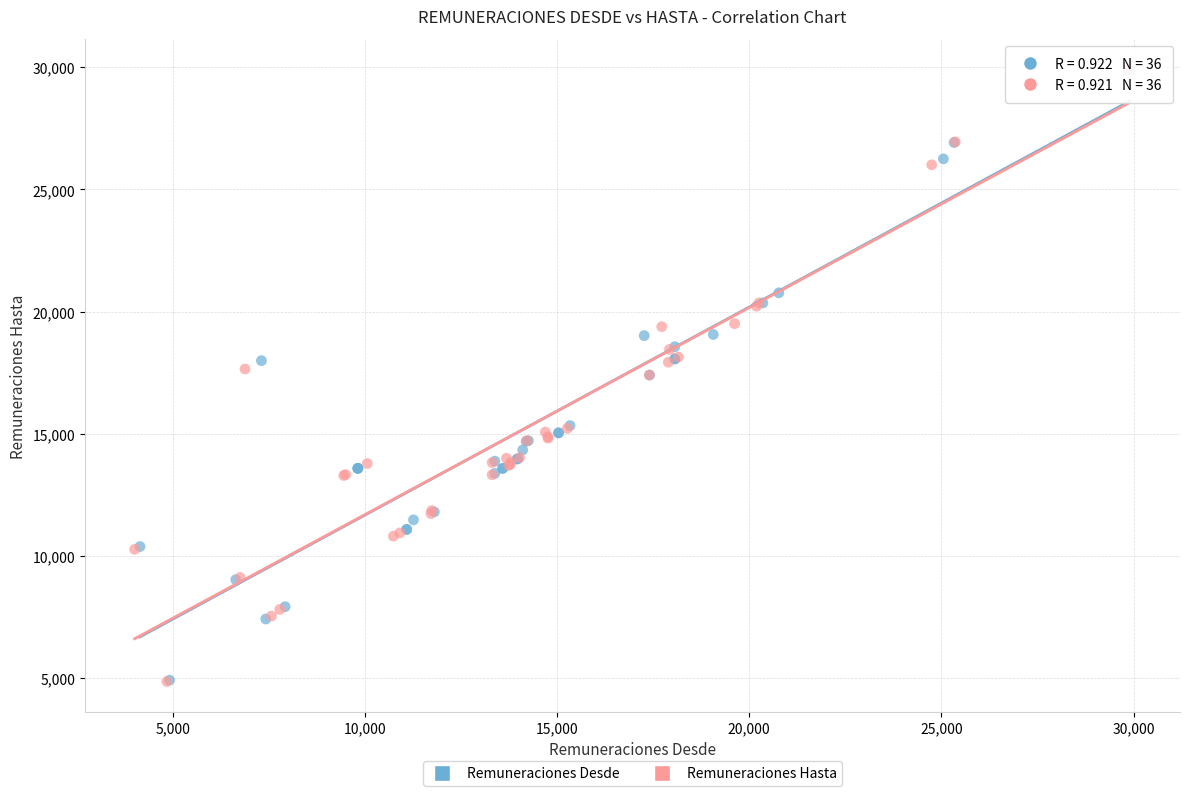

What are all the series names shown in the legend?

Remuneraciones Desde, Remuneraciones Hasta